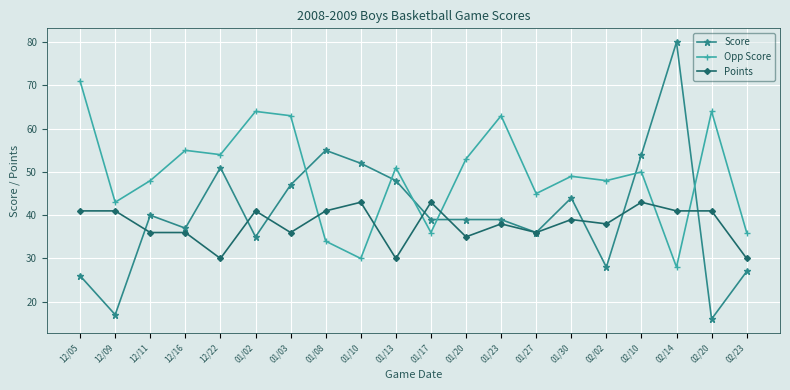

What is the total value across all series at 01/02?

140